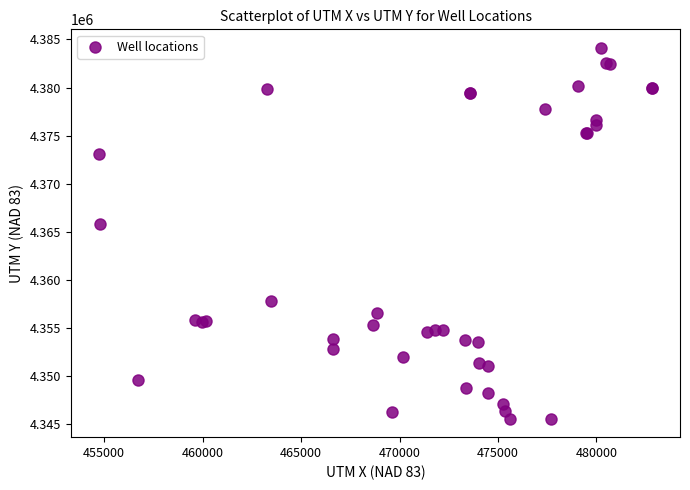

What Y value in the scatter plot is closest to 4364856?

4365791.5